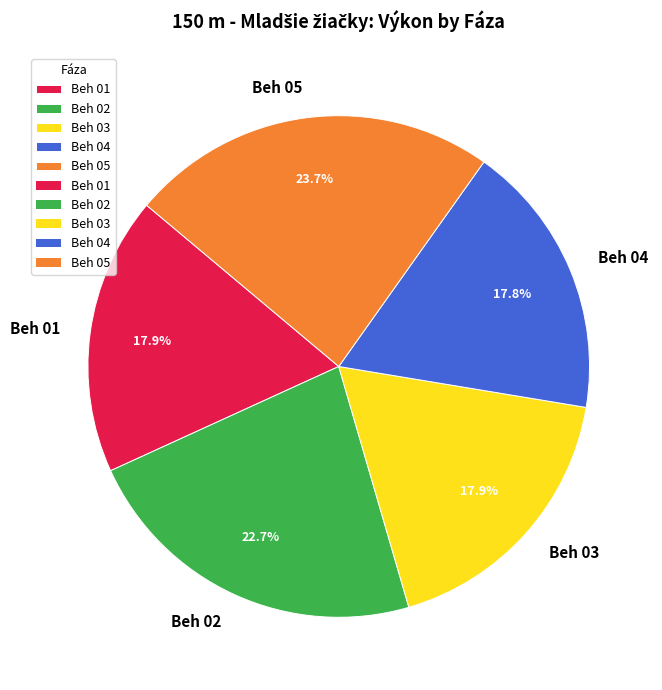

Approximately how many times larger is the value at Beh 02 compared to Beh 01?

1.3